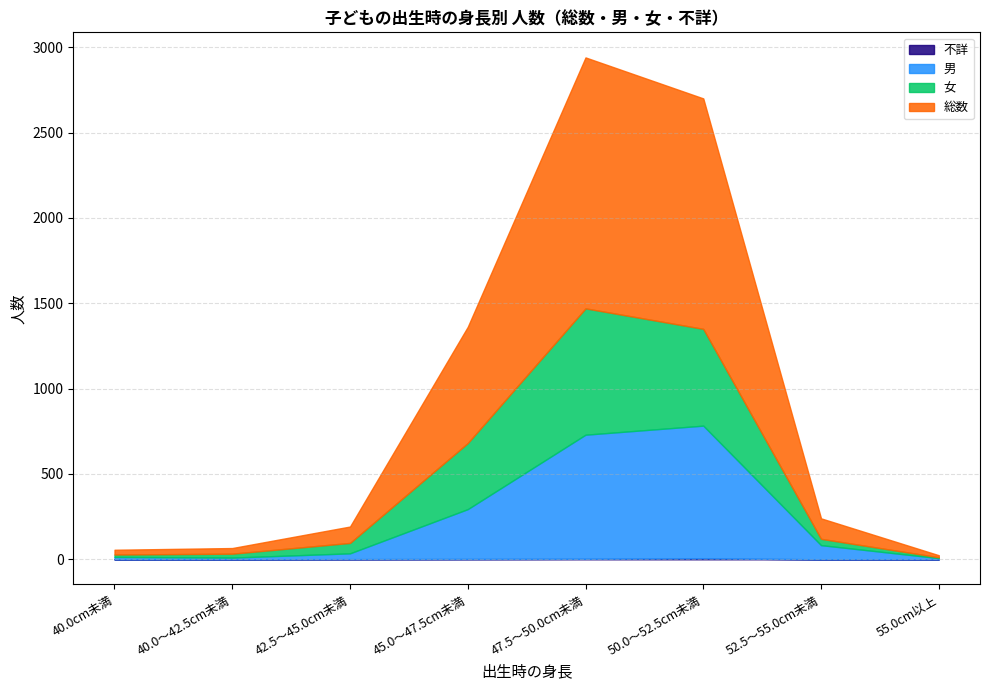

What is the difference between the second highest and minimum values in the 女 series?

562